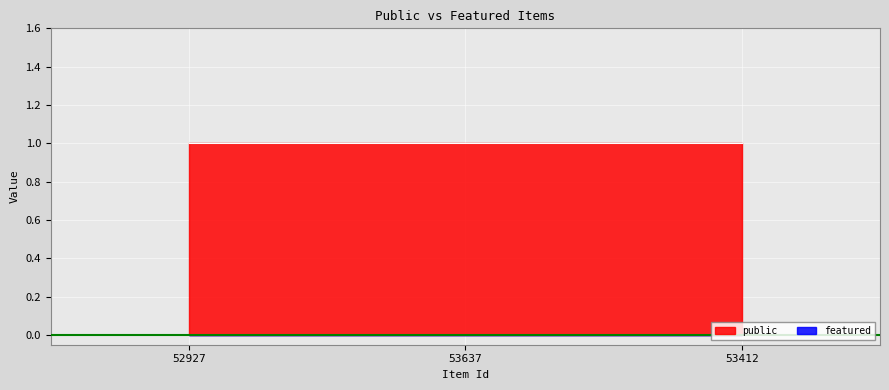

What is the total value across all series at 53412?

1